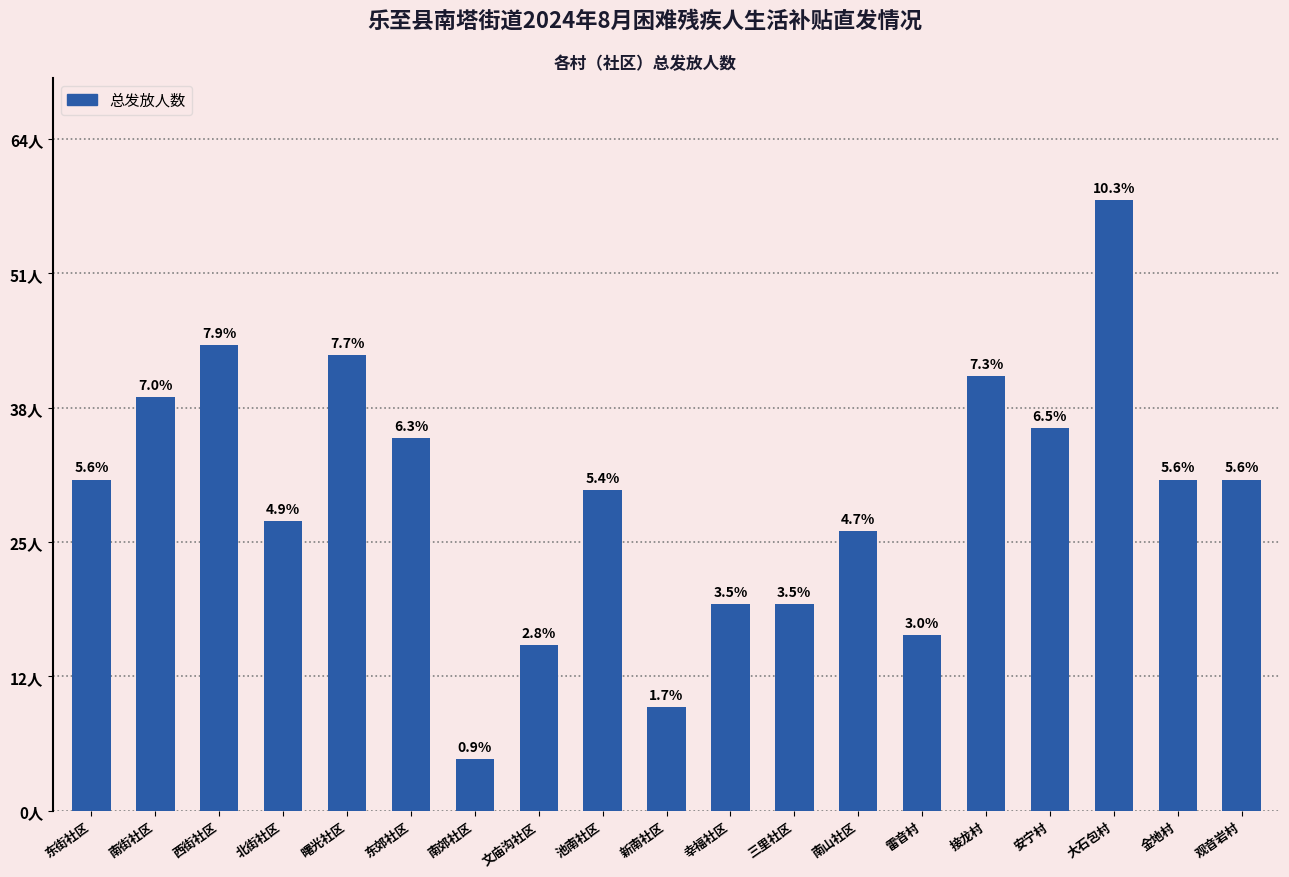

Does the chart contain any negative values?

No